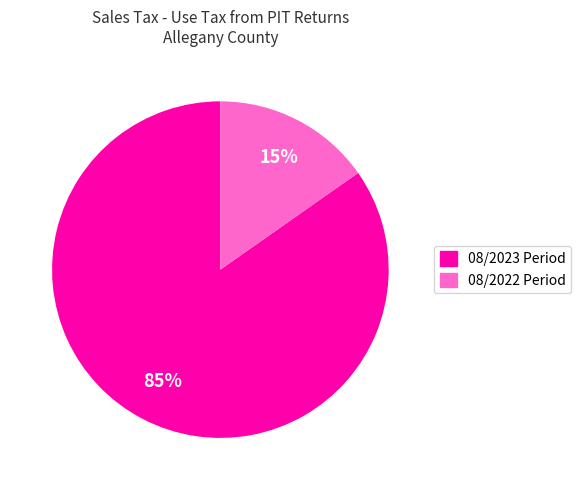

Which category has the smallest portion of the pie?

08/2022 Period